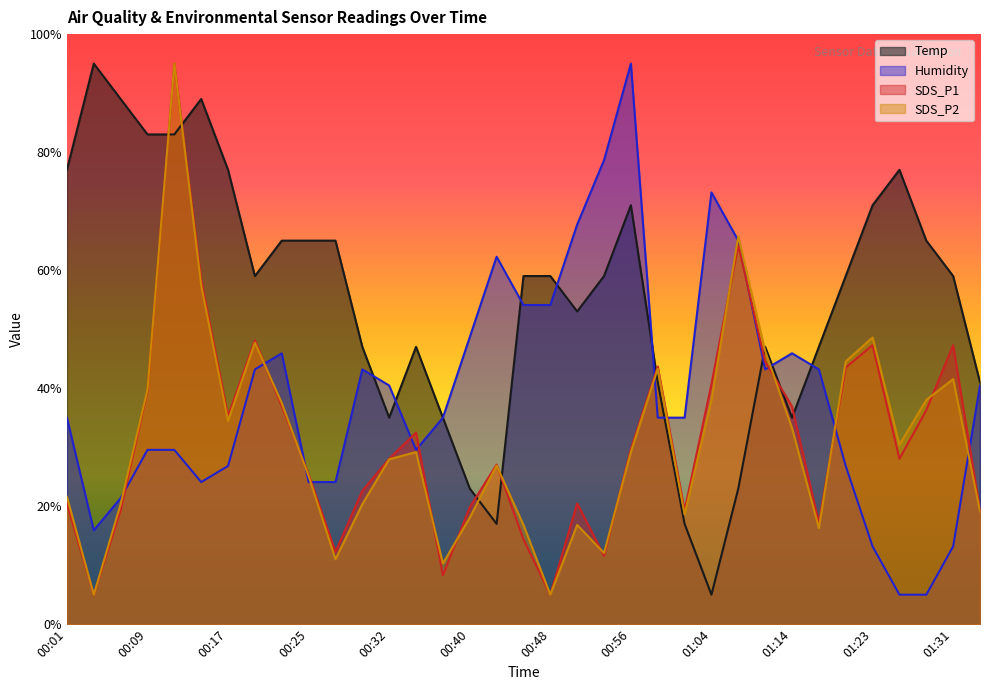

Between 00:09 and 00:40, which is larger?

00:09